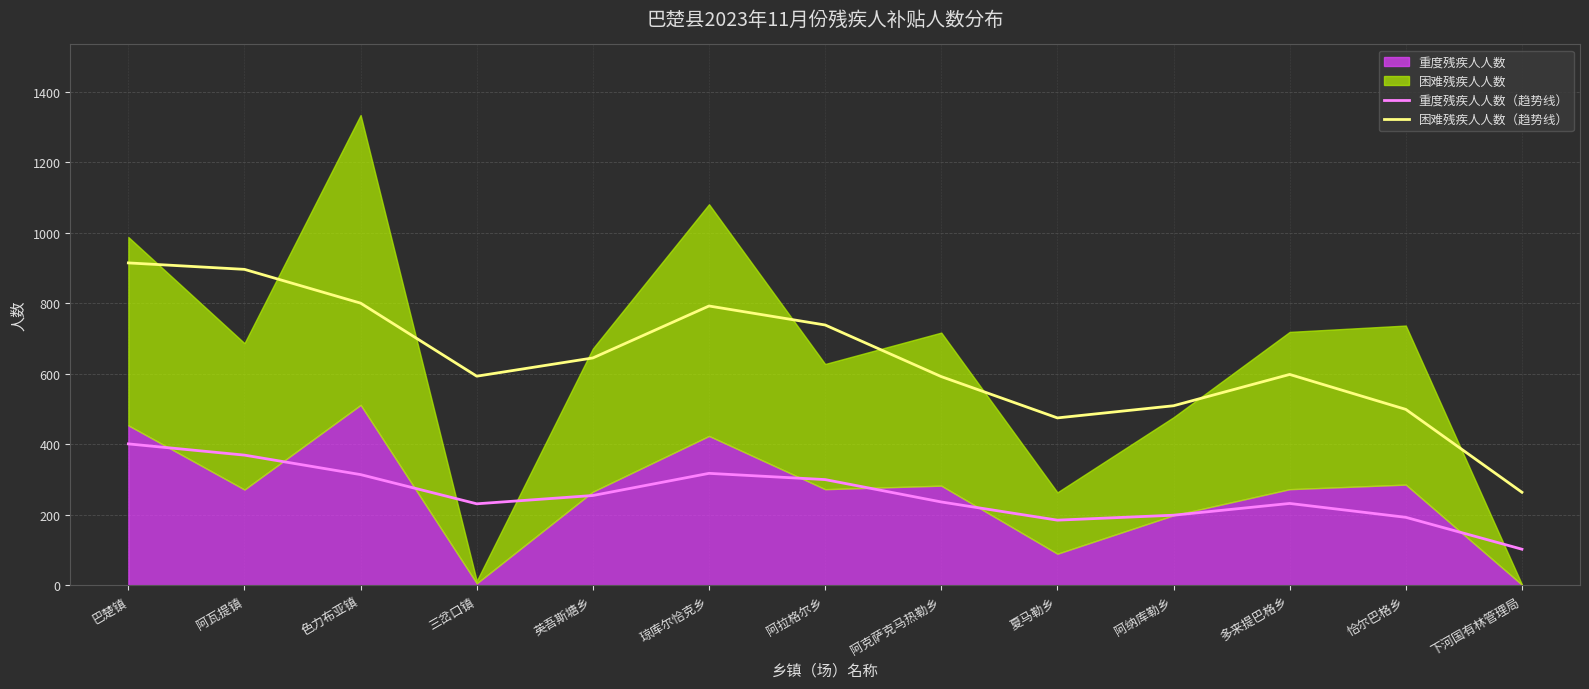

How many distinct data groups are displayed?

2